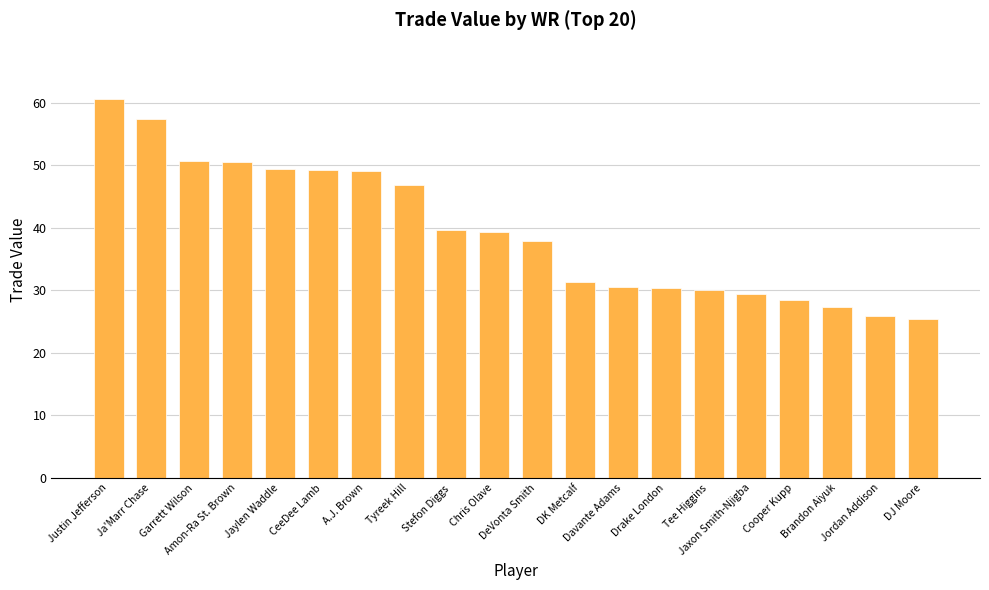

What is the change in value from Tyreek Hill to Davante Adams?

-16.4